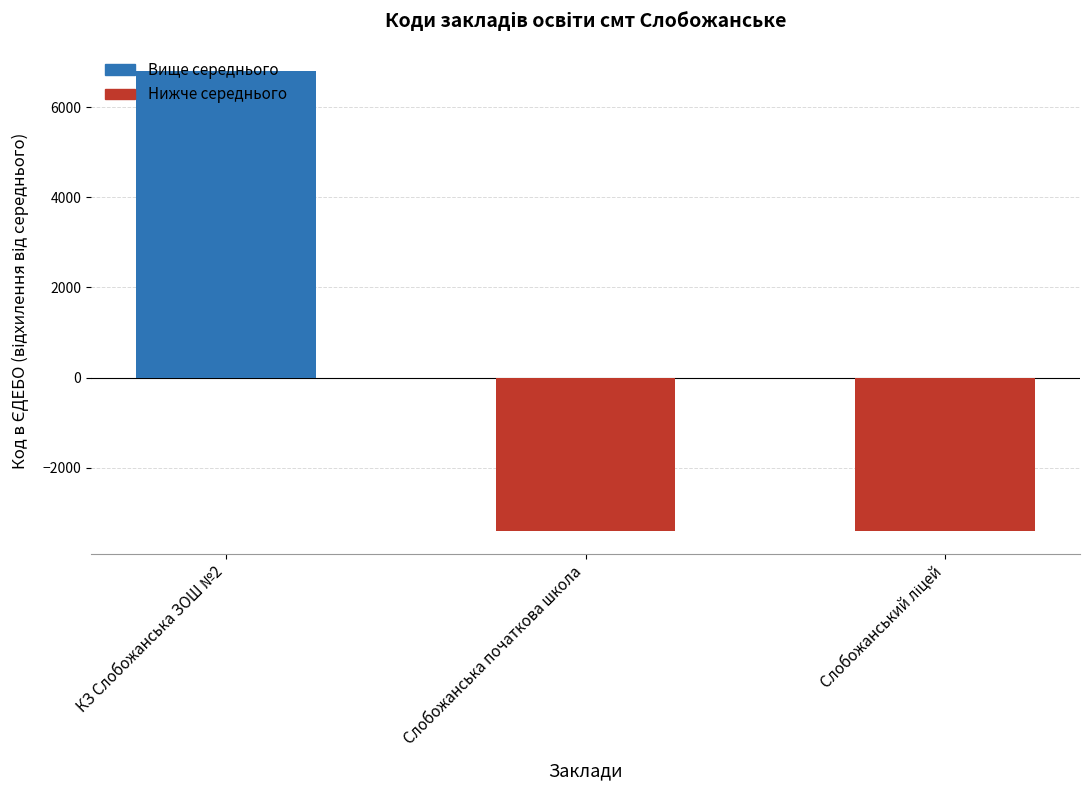

True or false: the data shows -4985.1 at Слобожанська початкова школа.

False